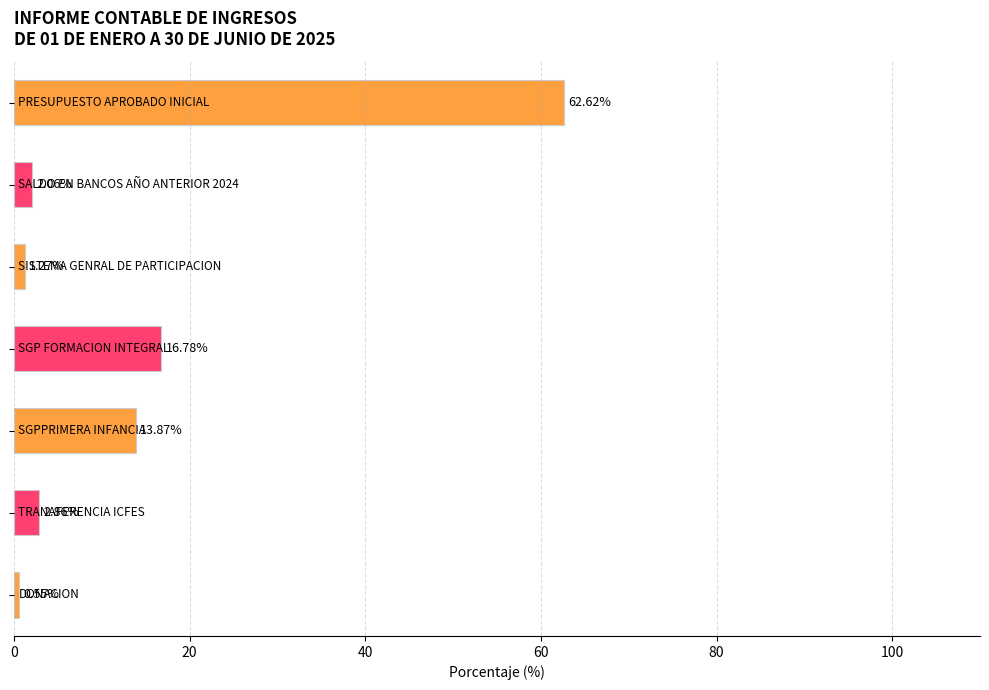

What is the average value?

14.3